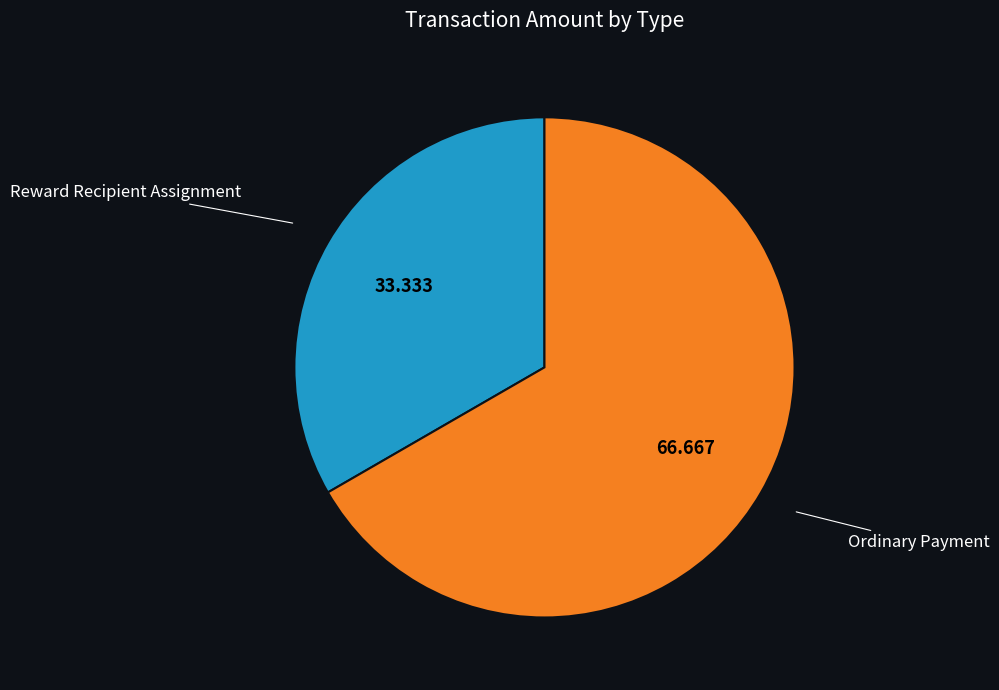

Is it true that Reward Recipient Assignment is 1% of the pie?

False